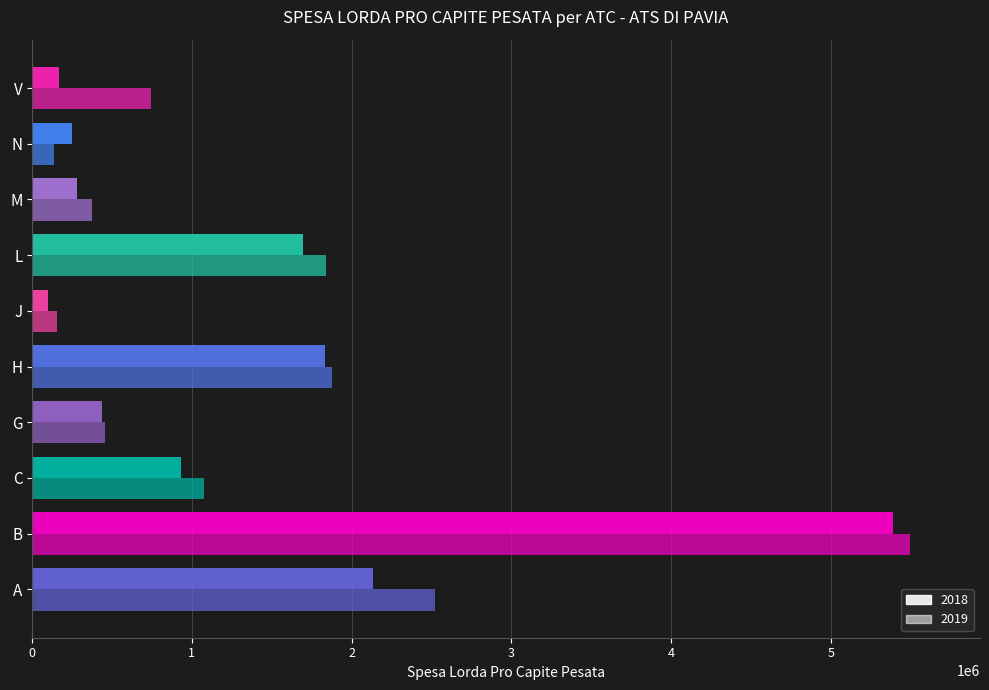

Where does the 2019 series first go above 1077262?

A